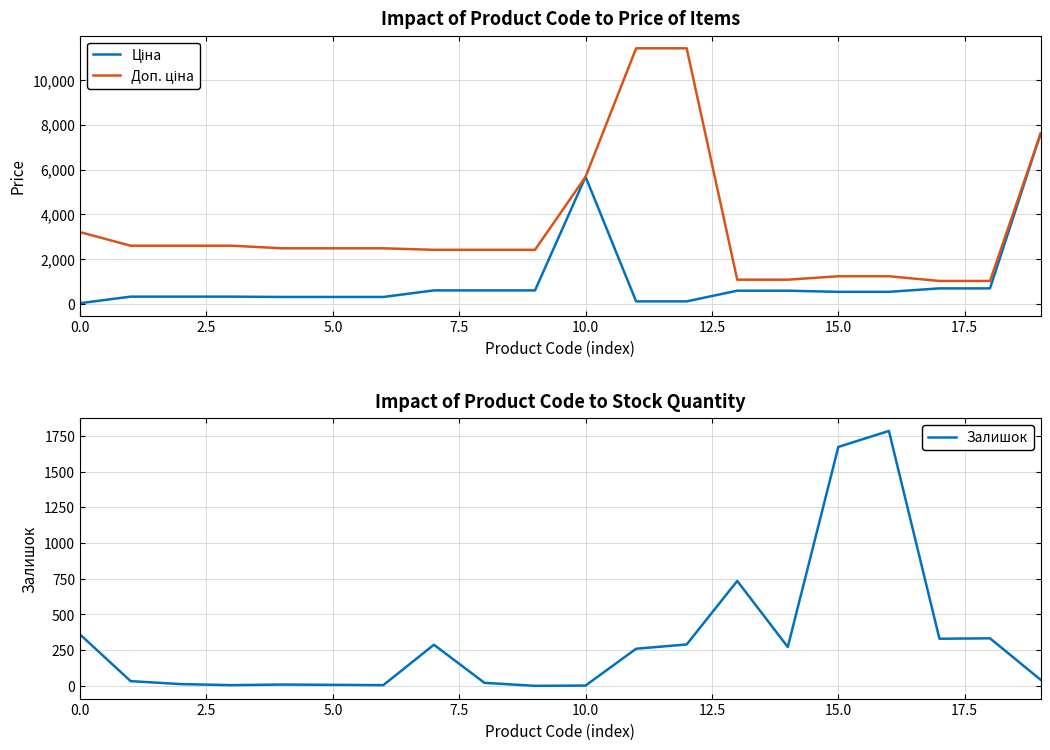

Which series has the widest spread of values?

Доп. ціна